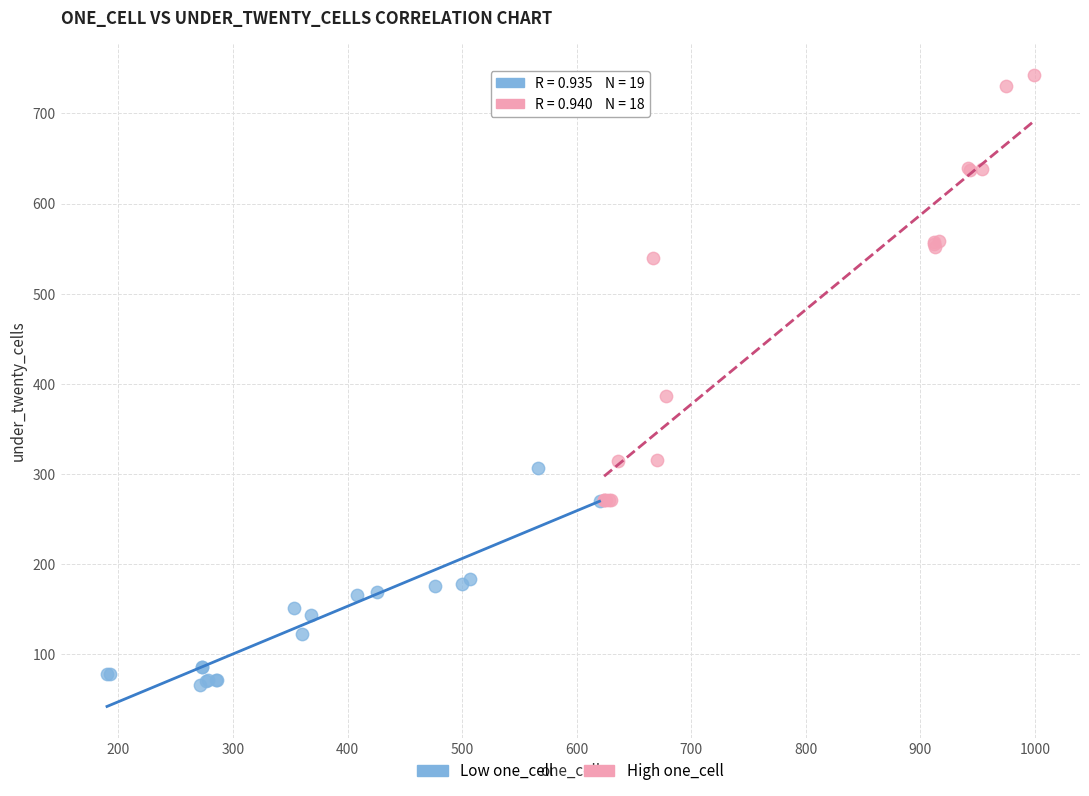

Which series contains the highest Y value?

High one_cell